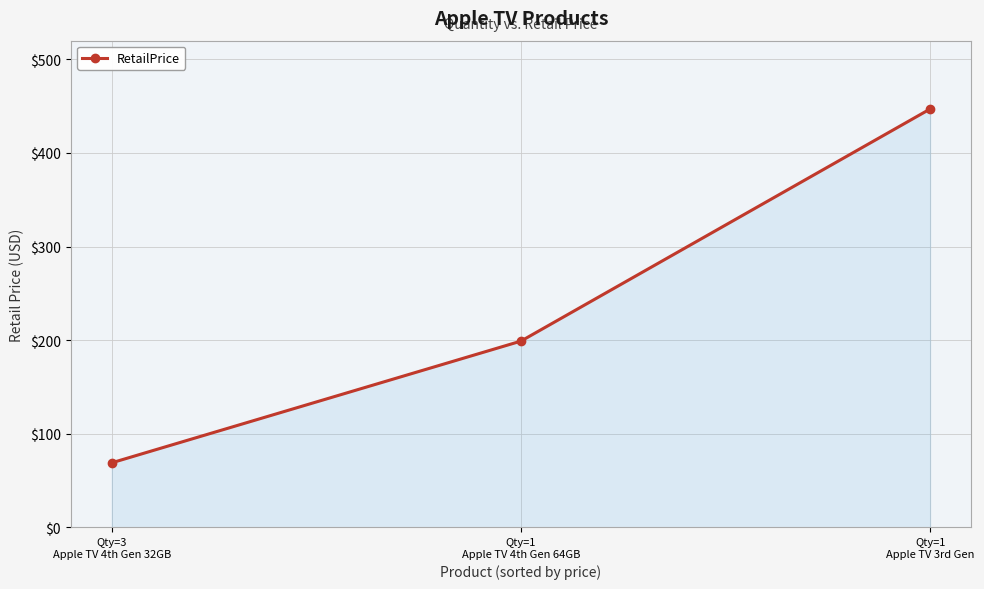

Rank the categories by value from lowest to highest.

Qty=3
Apple TV 4th Gen 32GB, Qty=1
Apple TV 4th Gen 64GB, Qty=1
Apple TV 3rd Gen